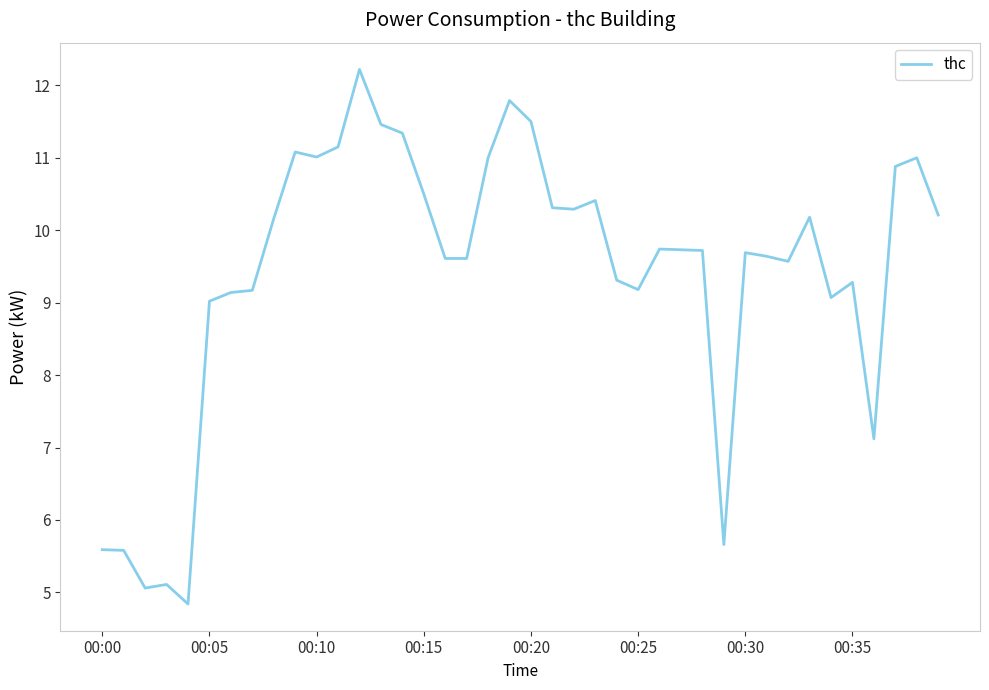

What is the smallest value displayed?

4.8